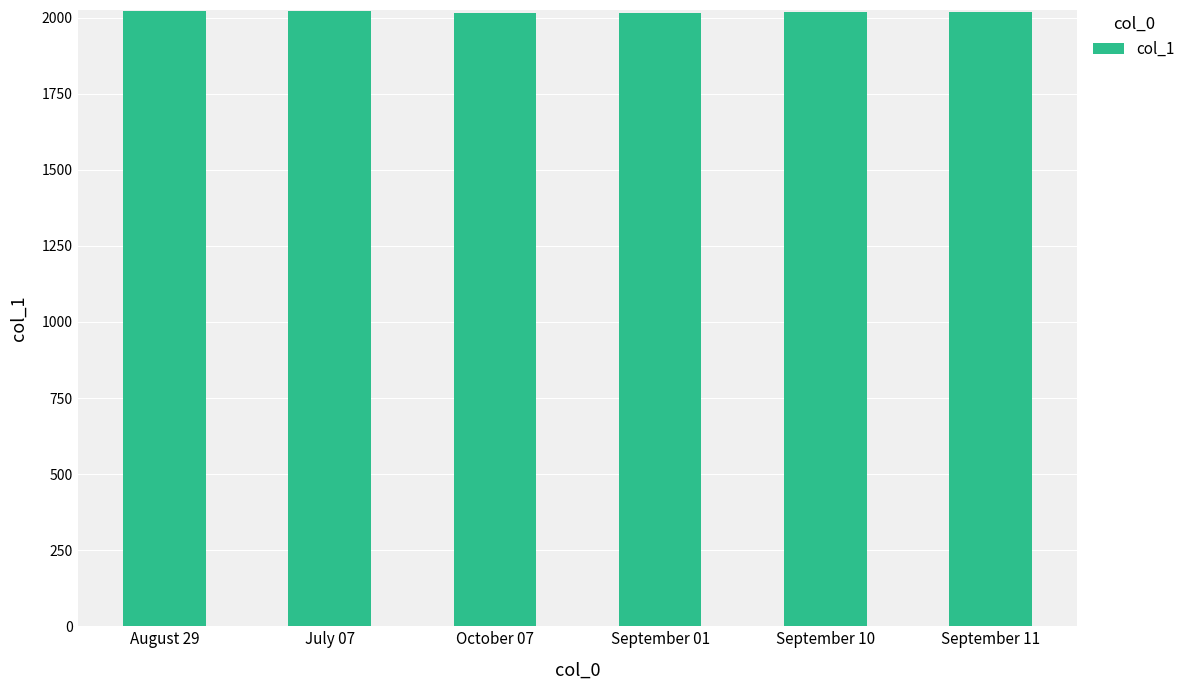

What is the value of the 1st bar from the left?

2023